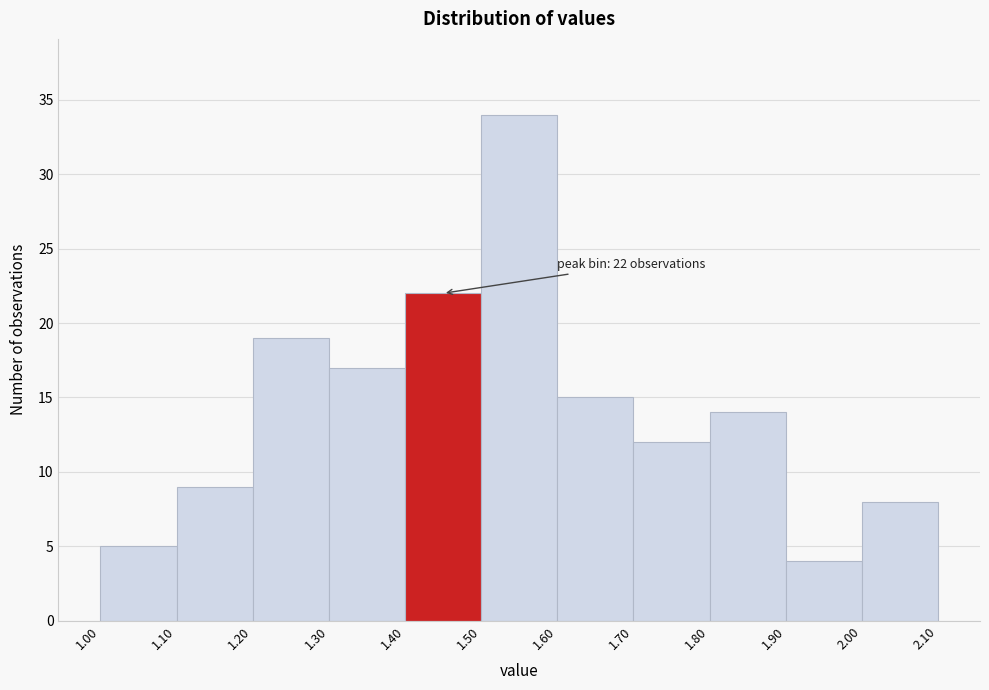

Which range on the x-axis has the tallest bar?

1.50 to 1.60